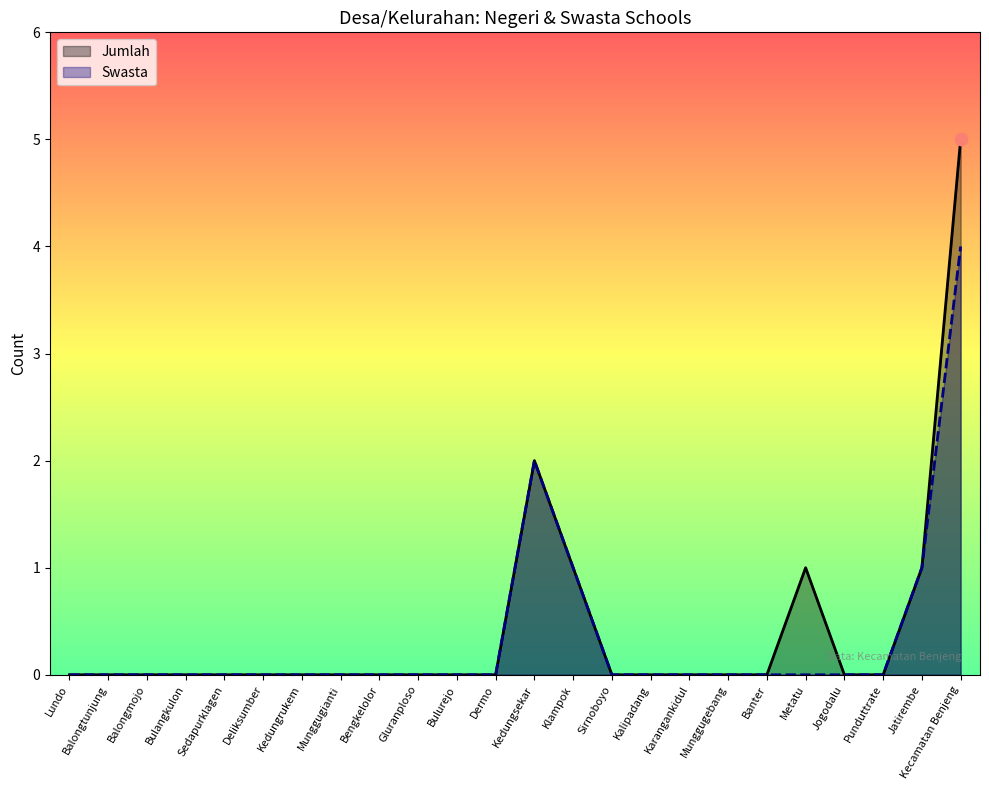

Which series has the widest spread of Y values?

Jumlah